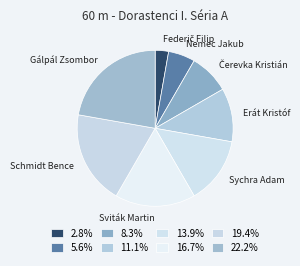

What is the largest slice in the pie chart?

Gálpál Zsombor